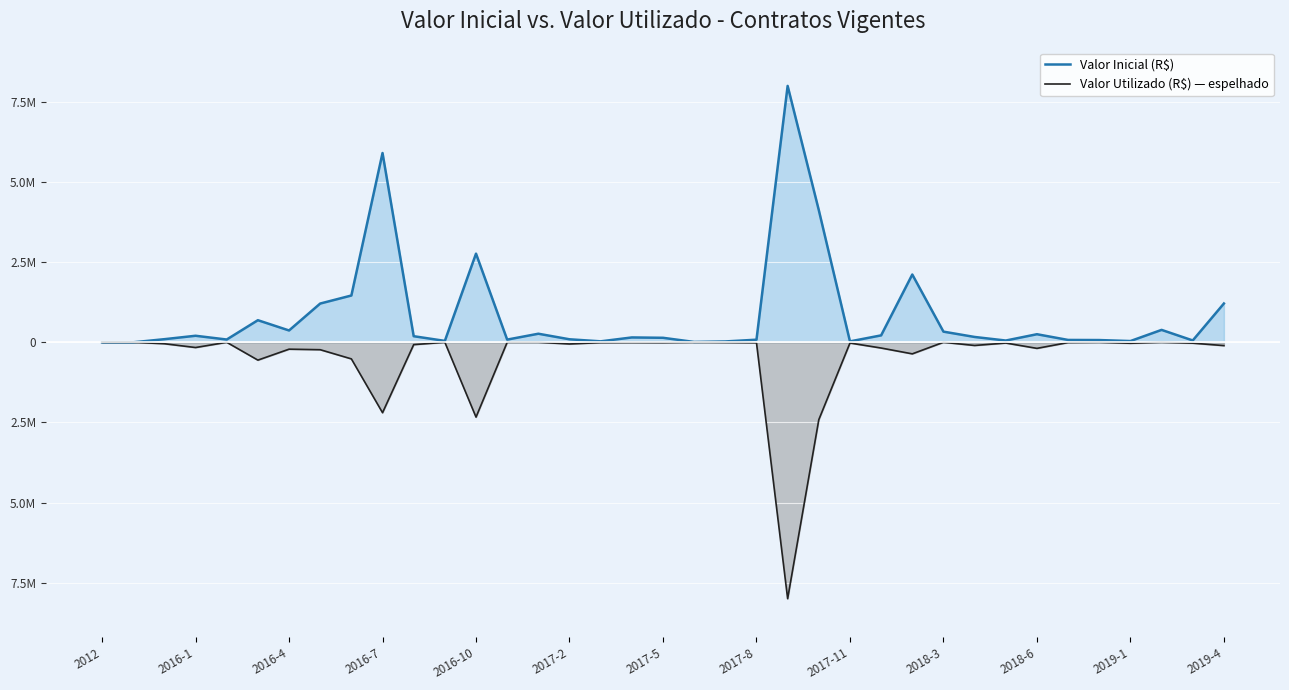

How many negative values does the Valor Utilizado (R$) — espelhado series have?

27